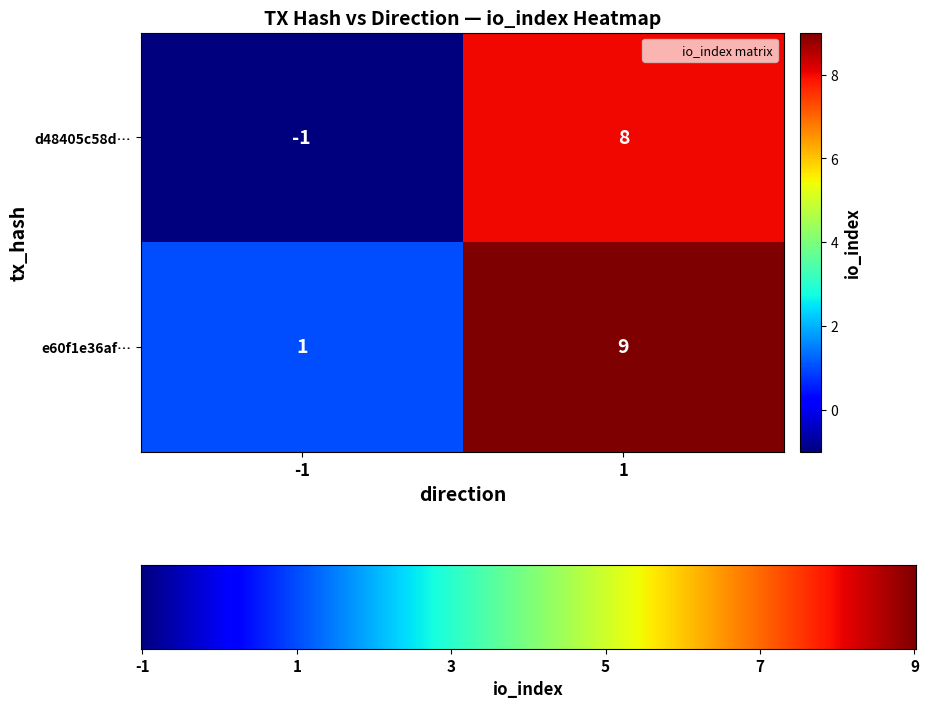

What is the sum of all e60f1e36af… values?

10